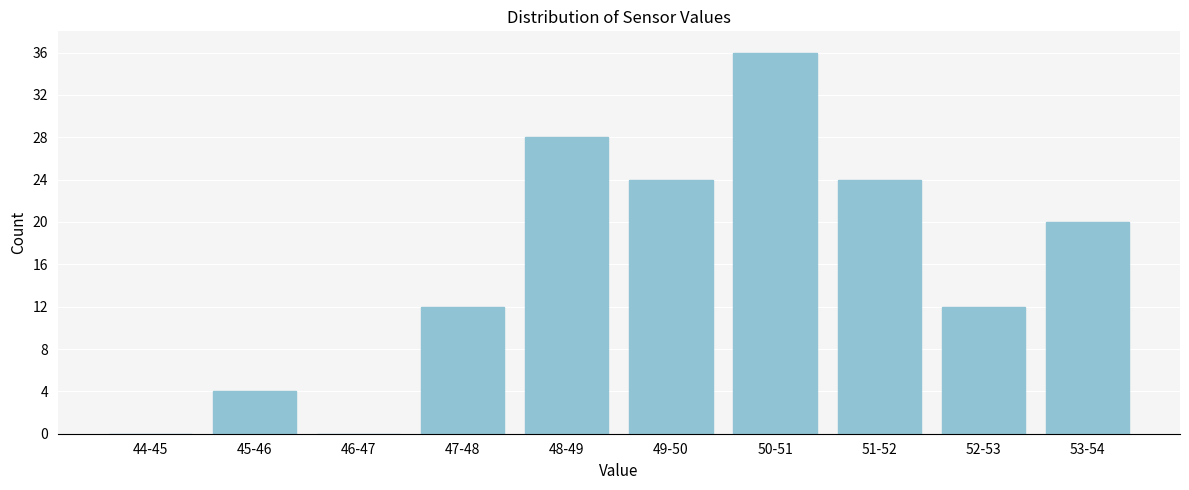

Reading left to right, what are all the values shown in this chart?

44-45=0	45-46=4	46-47=0	47-48=12	48-49=28	49-50=24	50-51=36	51-52=24	52-53=12	53-54=20